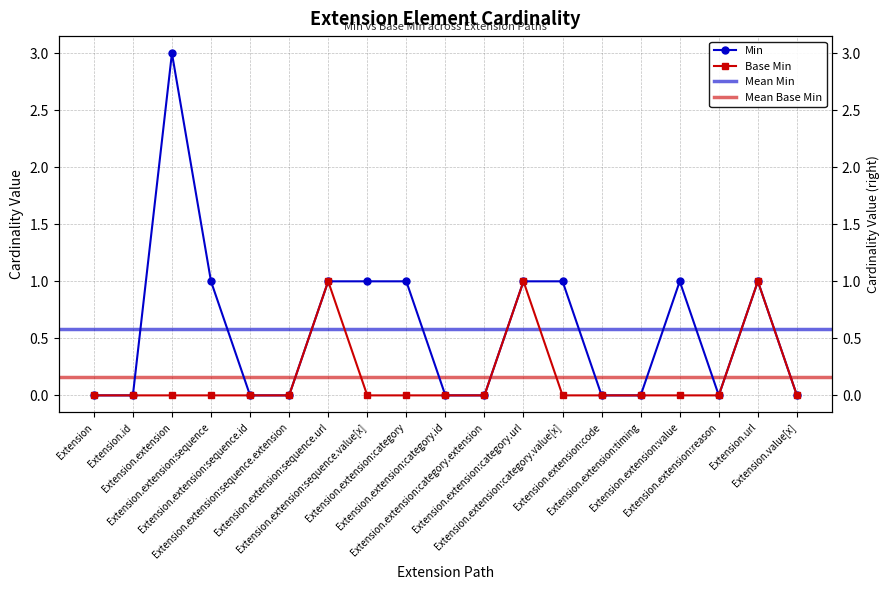

At Extension.extension:sequence.id, list the series in order from largest to smallest.

Min, Base Min